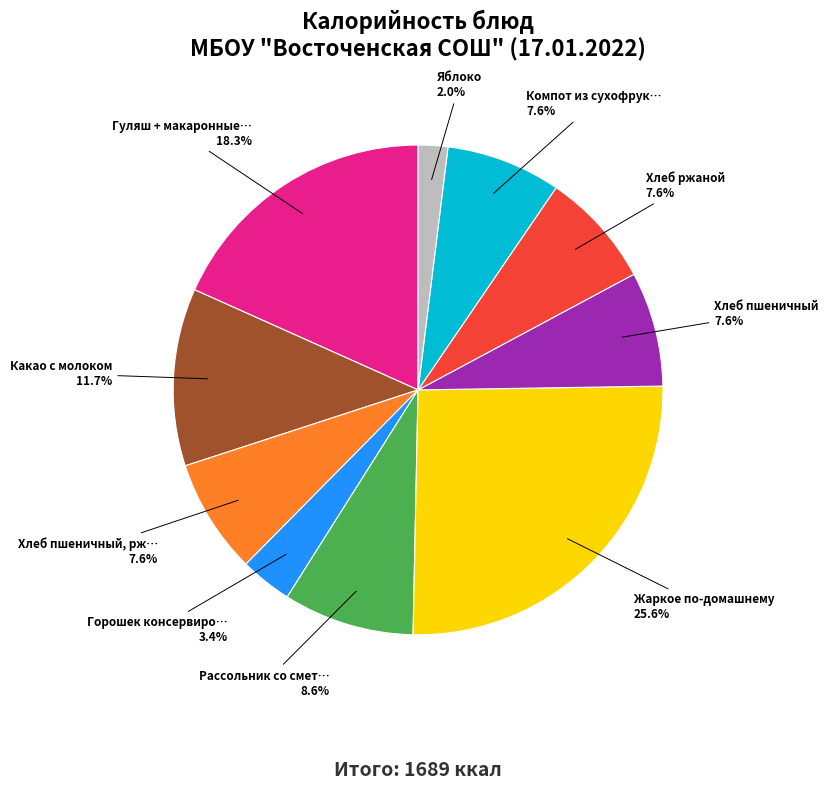

Is there a majority slice in this chart?

No